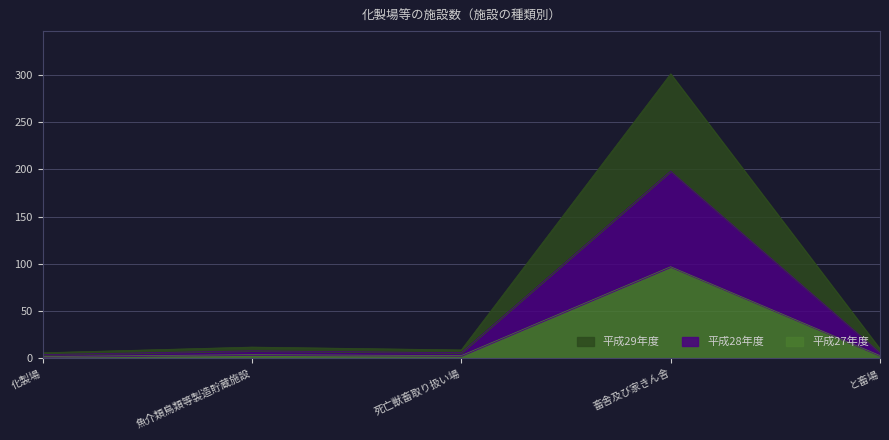

How many lines are shown in the chart?

3